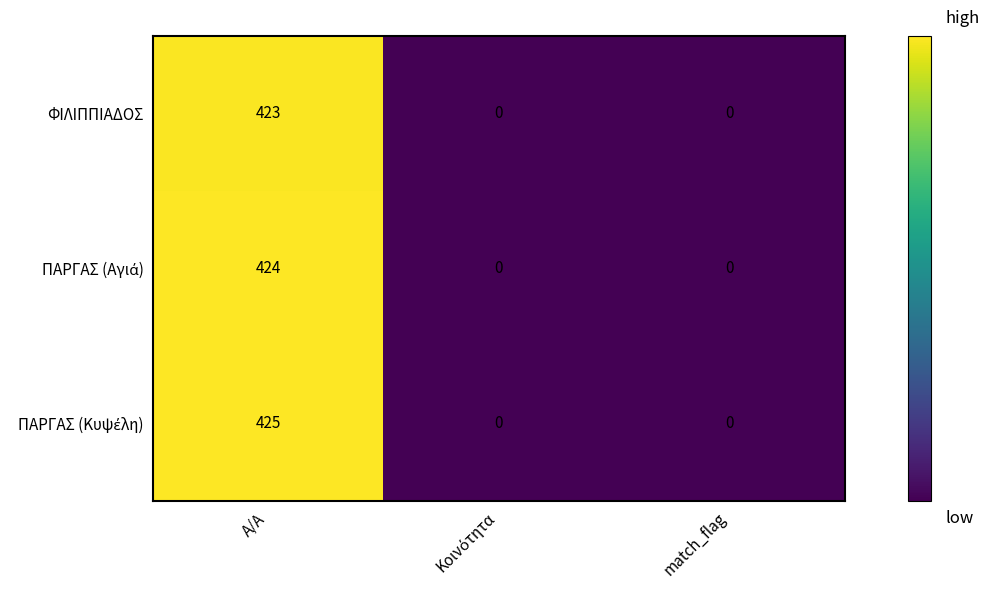

Count the ΦΙΛΙΠΠΙΑΔΟΣ values in the range 0 to 423.

3